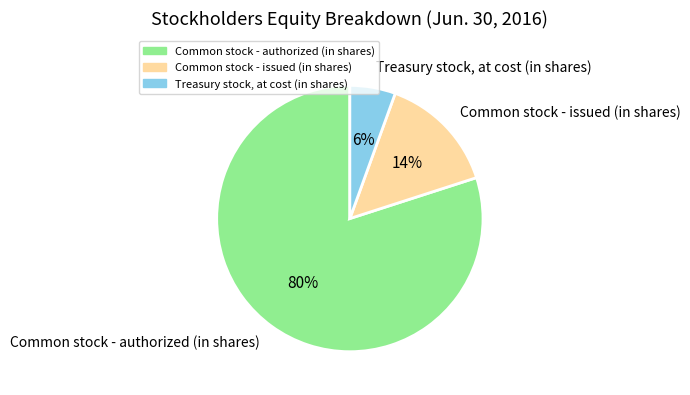

Which category accounts for the majority?

Common stock - authorized (in shares)